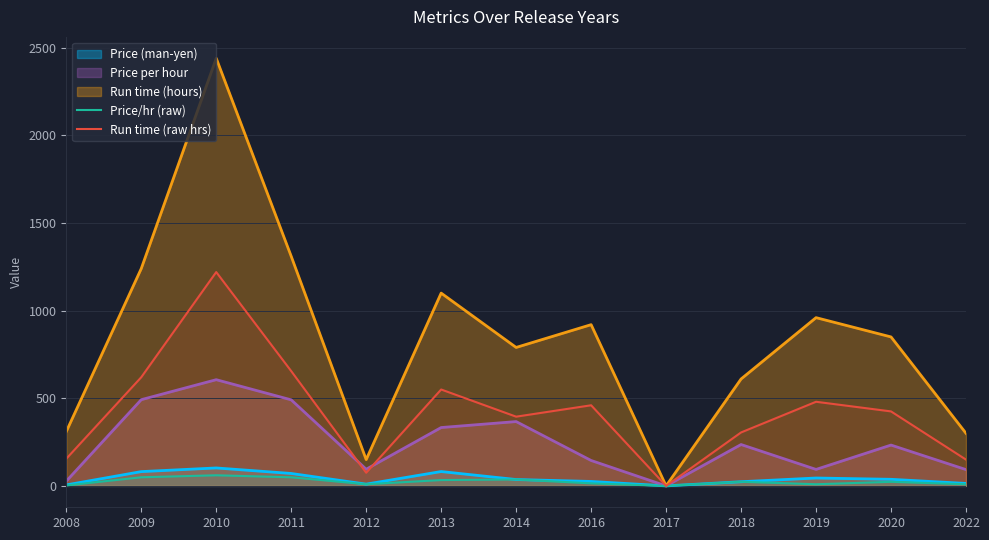

The Price/hr (raw) series shows 4.0 at 2019. True or false?

False